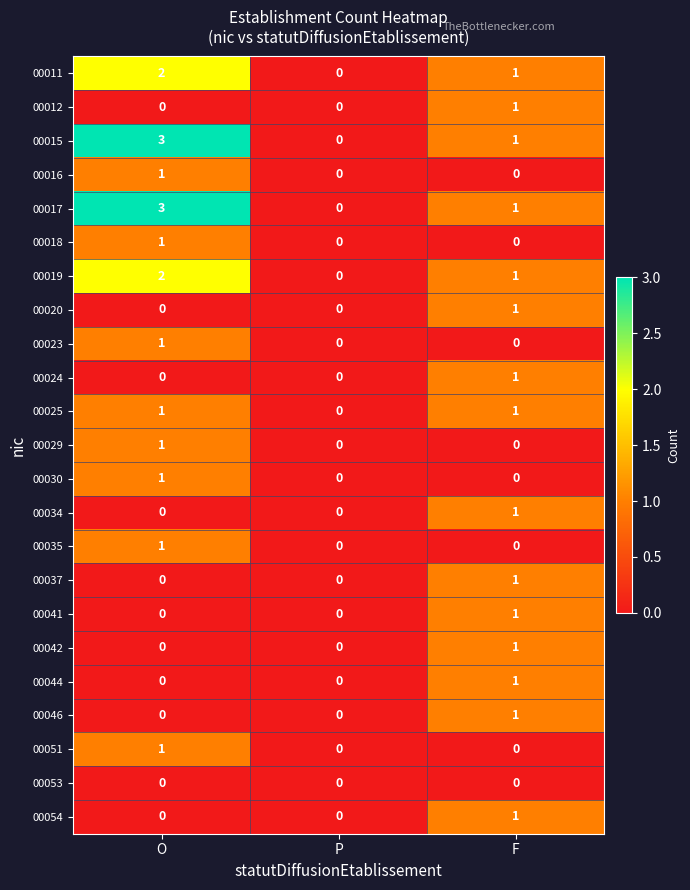

Count the 00051 values in the range 0 to 1.

3